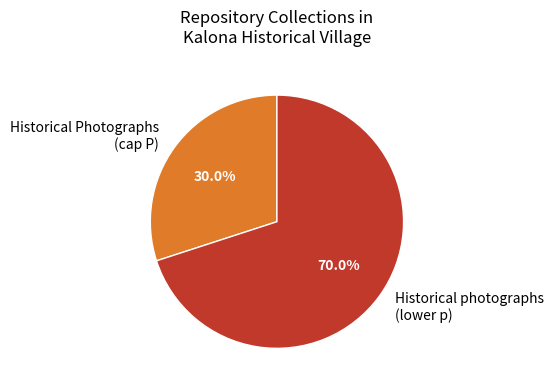

Does any single category account for the majority?

Yes